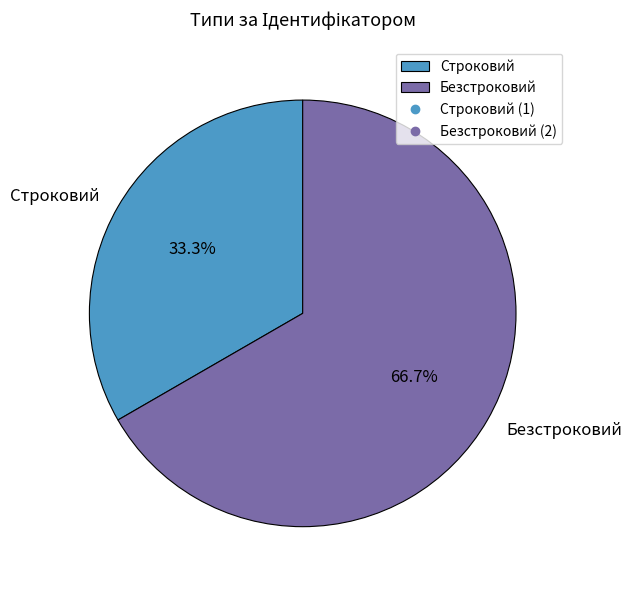

Is there a majority slice in this chart?

Yes